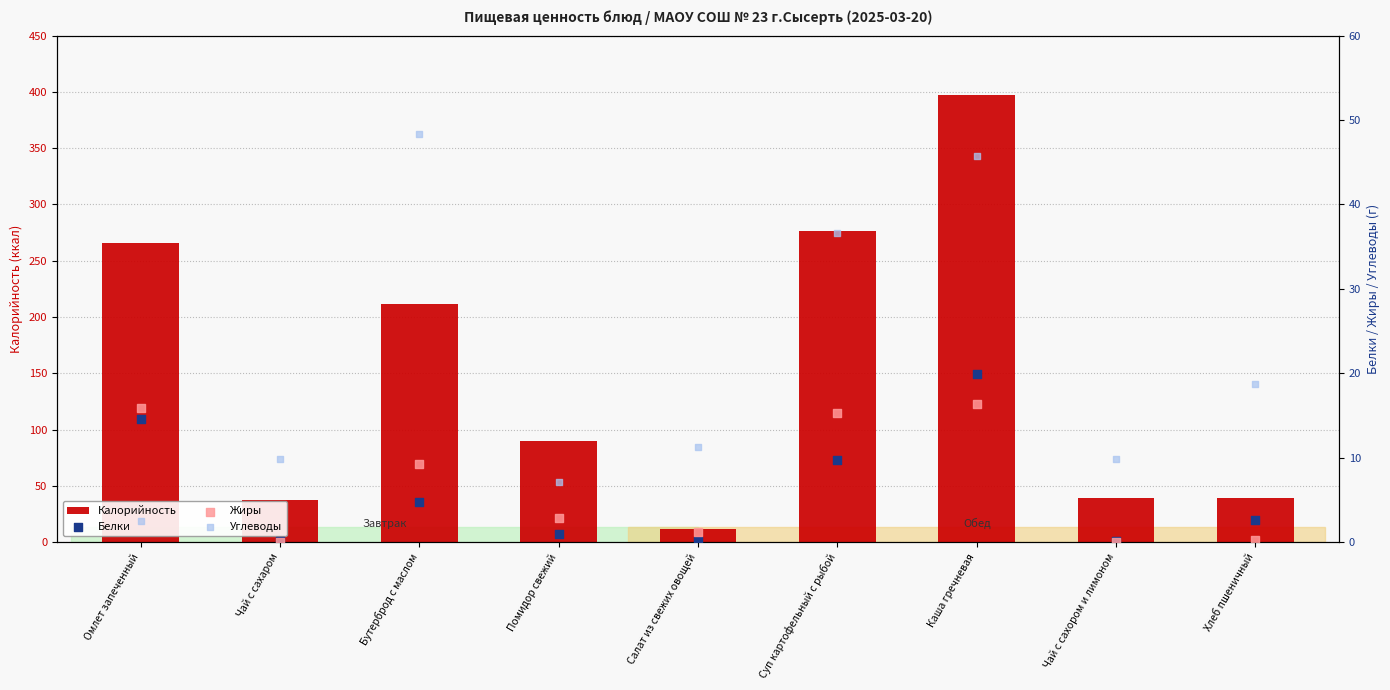

At how many categories does at least one series exceed 88?

5